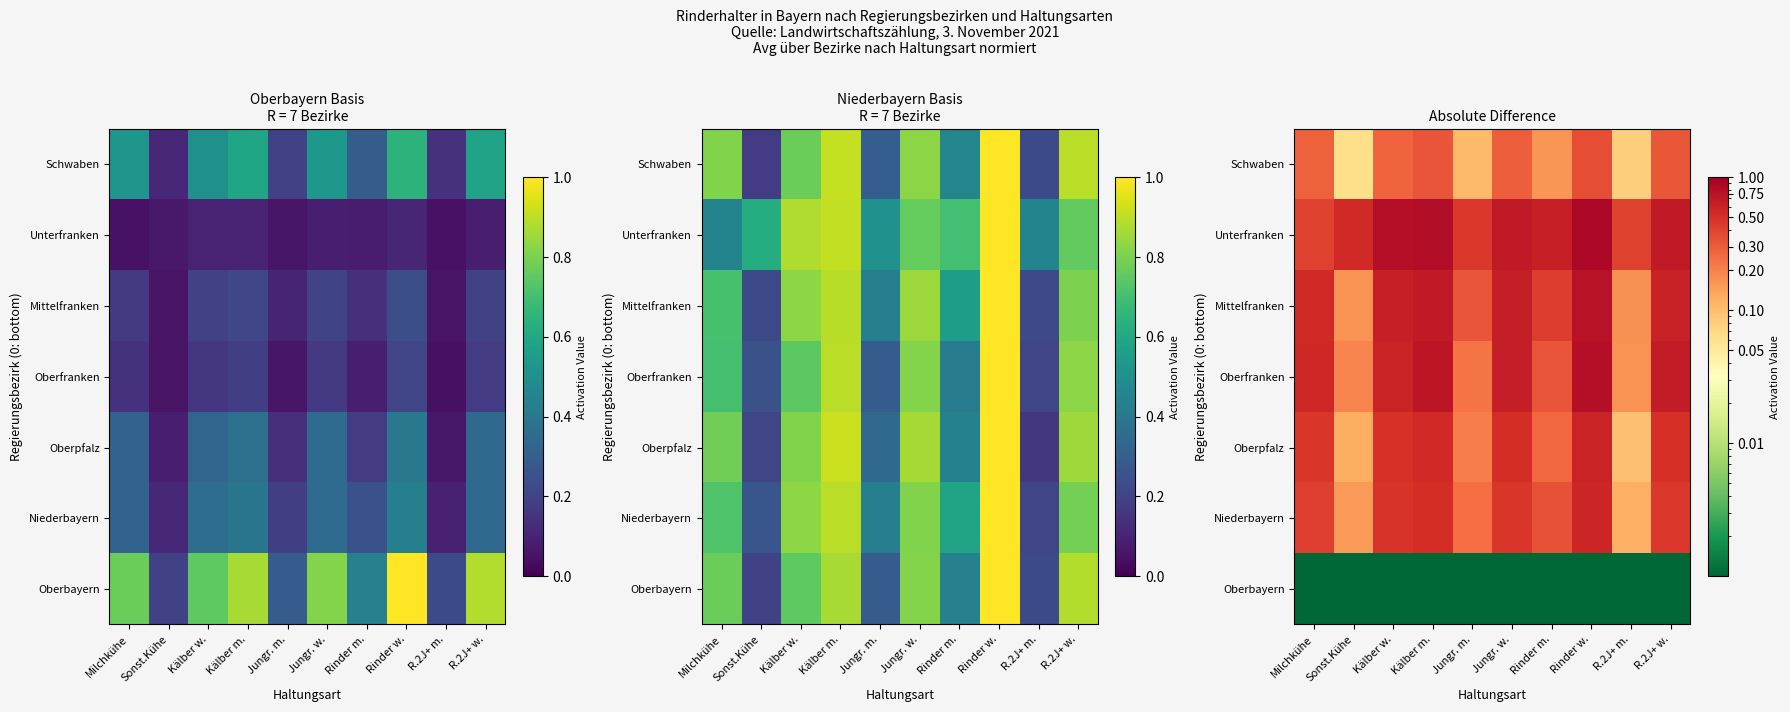

How many data points does each series have?

10